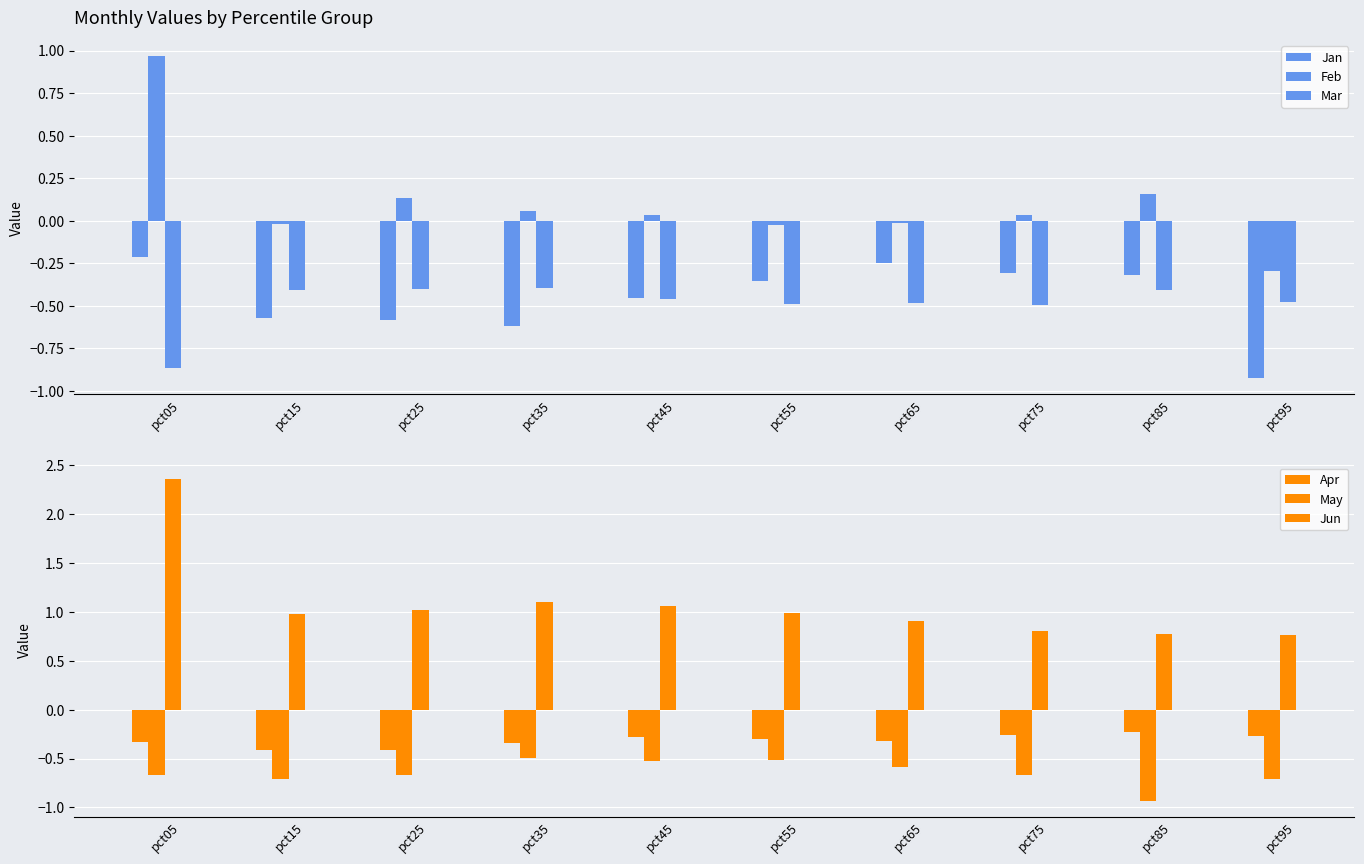

What is the smallest value displayed?

-0.9